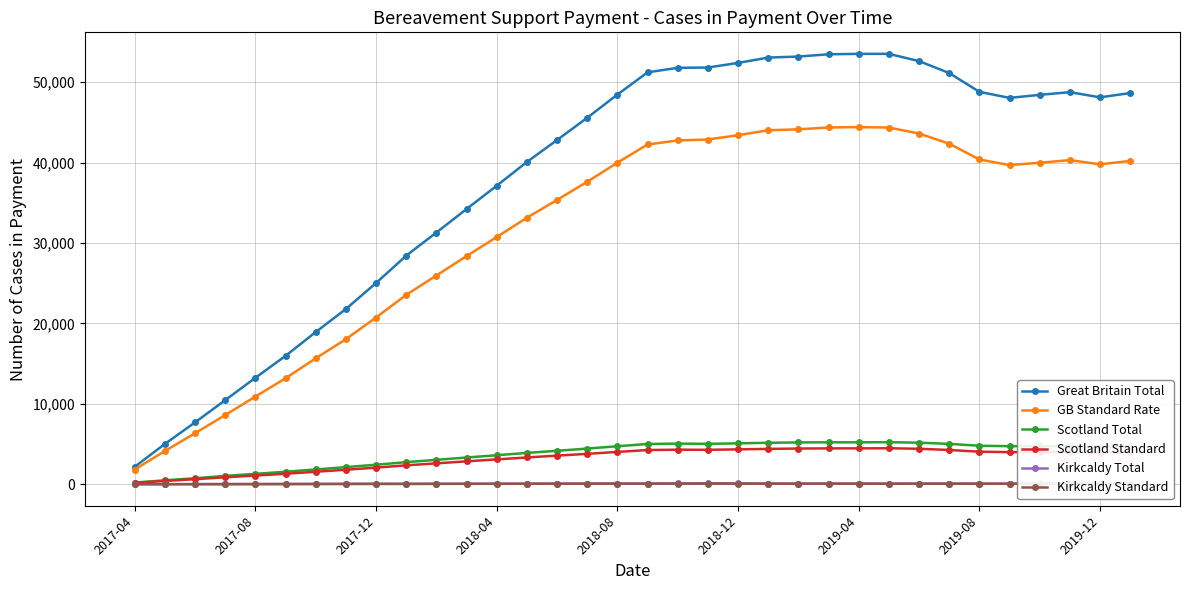

How many series are shown in this chart?

6